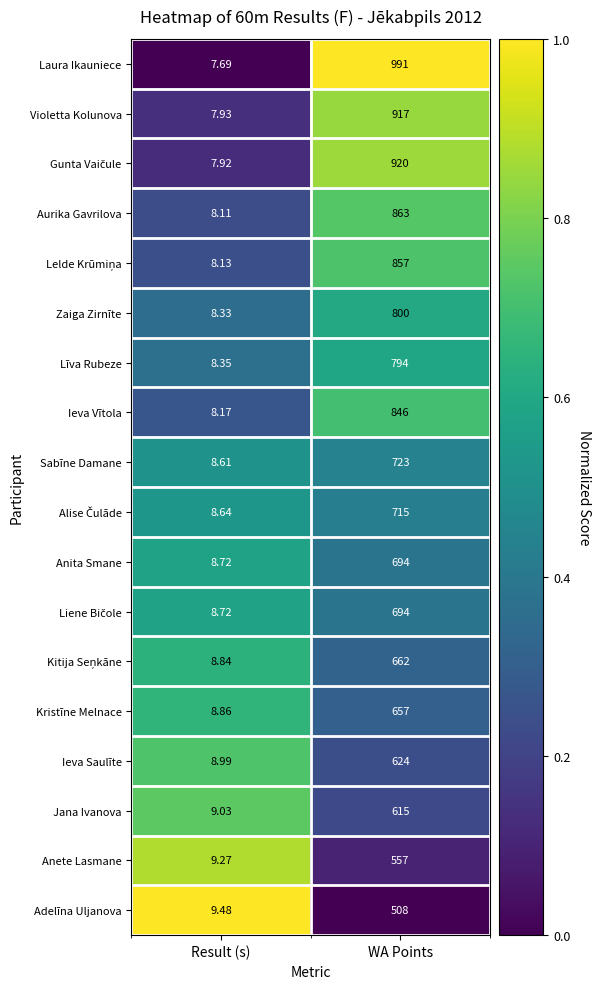

Which series has the largest total across all categories?

Laura Ikauniece